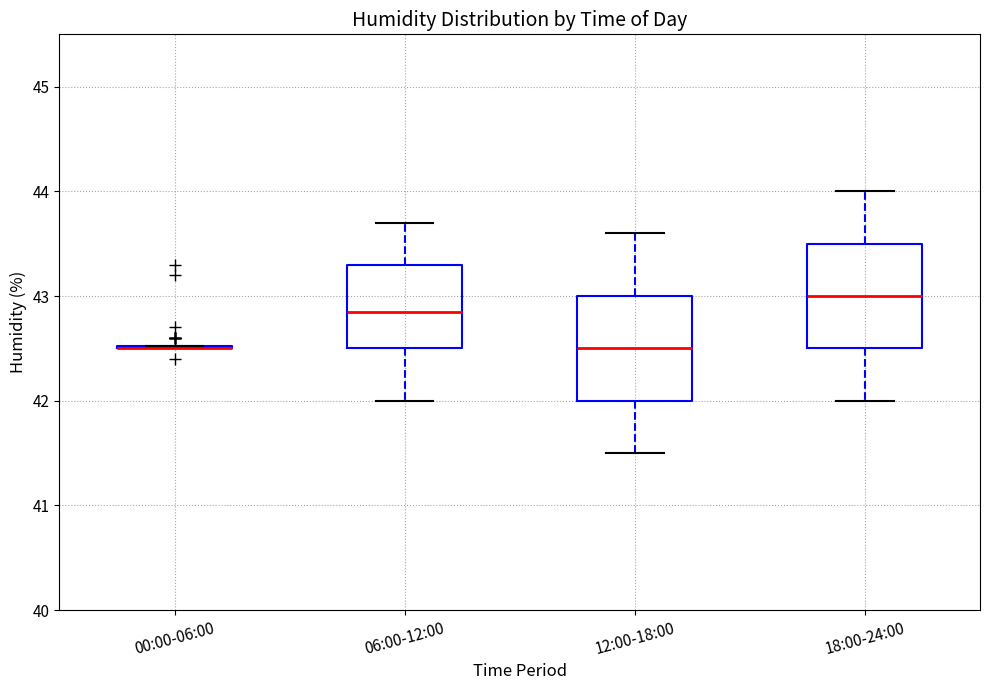

Reading left to right, transcribe this box plot: for each box, give where its median line is, the range the box spans, and where its two whiskers end, as read against the y-axis. The values are not printed on the chart, so give them approximately, as read against the axis.

00:00-06:00: box collapsed to a line at 42.5, whiskers 42.5 to 42.5
06:00-12:00: median 42.9, box 42.5 to 43.3, whiskers 42.0 to 43.7
12:00-18:00: median 42.5, box 42.0 to 43.0, whiskers 41.5 to 43.6
18:00-24:00: median 43.0, box 42.5 to 43.5, whiskers 42.0 to 44.0